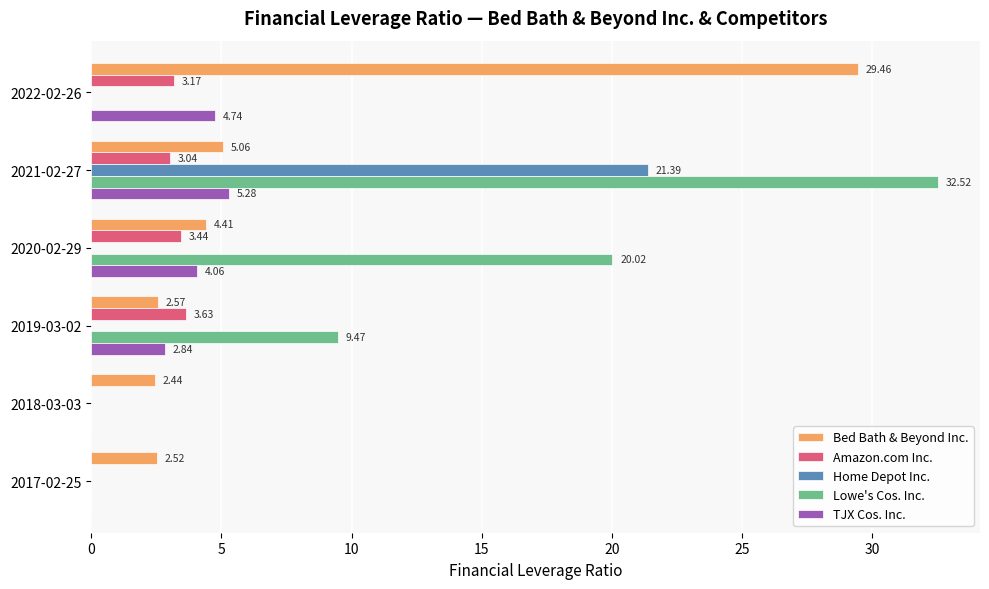

Which series has the largest range (max minus min)?

Lowe's Cos. Inc.